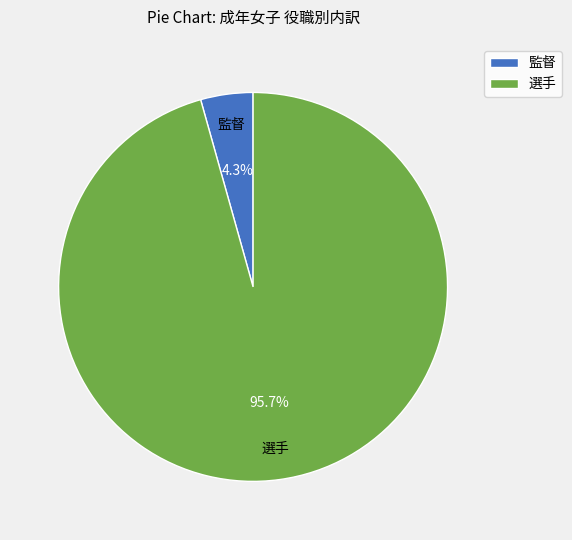

Is there any slice that represents more than half of the pie?

Yes